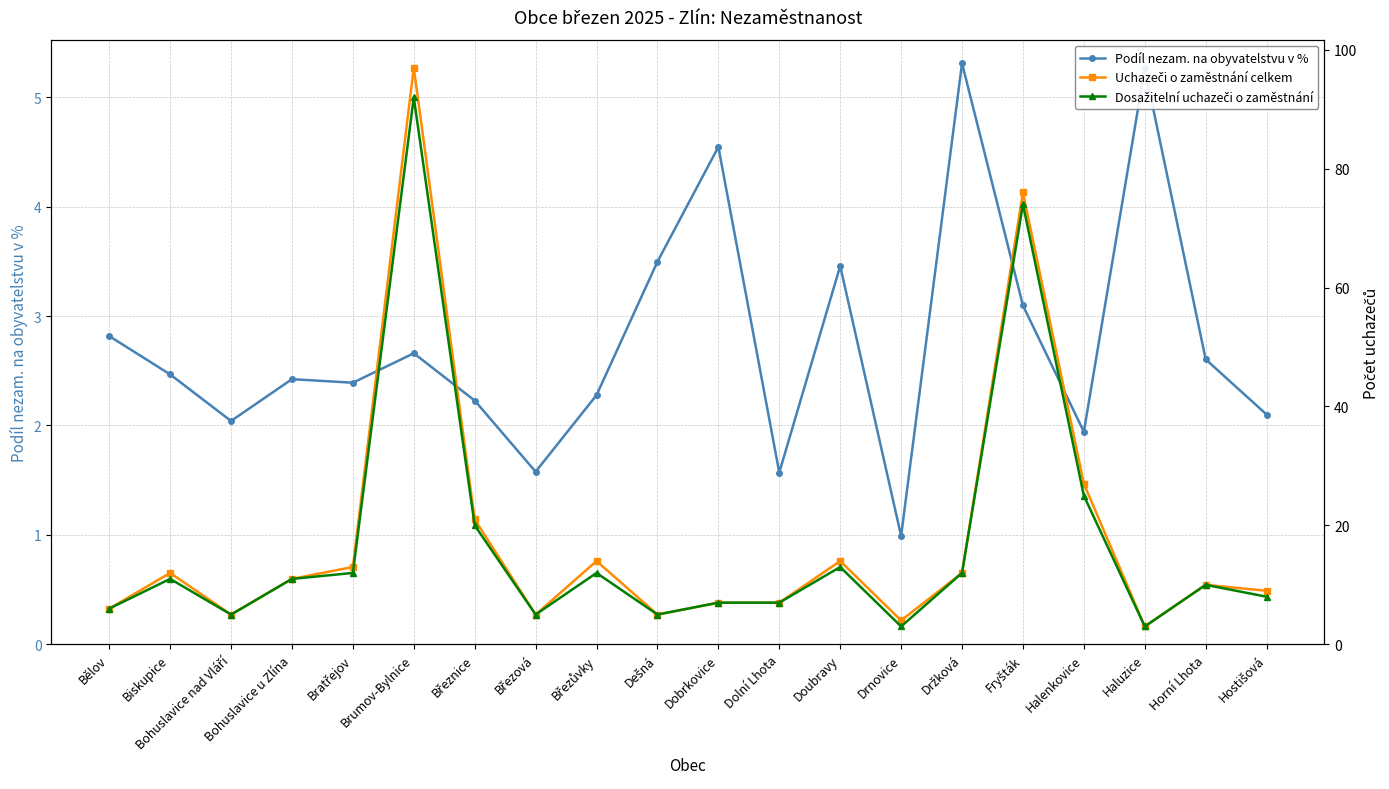

True or false: Dosažitelní uchazeči o zaměstnání has more than 0 interior local peaks.

True